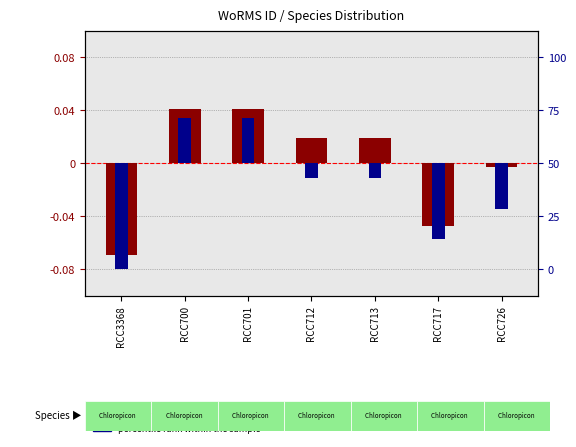

Reading left to right, transcribe all the data shown in this chart.

transformed count: -0.1	0.0	0.0	0.0	0.0	-0.0	-0.0
percentile rank within the sample: -0.1	0.0	0.0	-0.0	-0.0	-0.1	-0.0